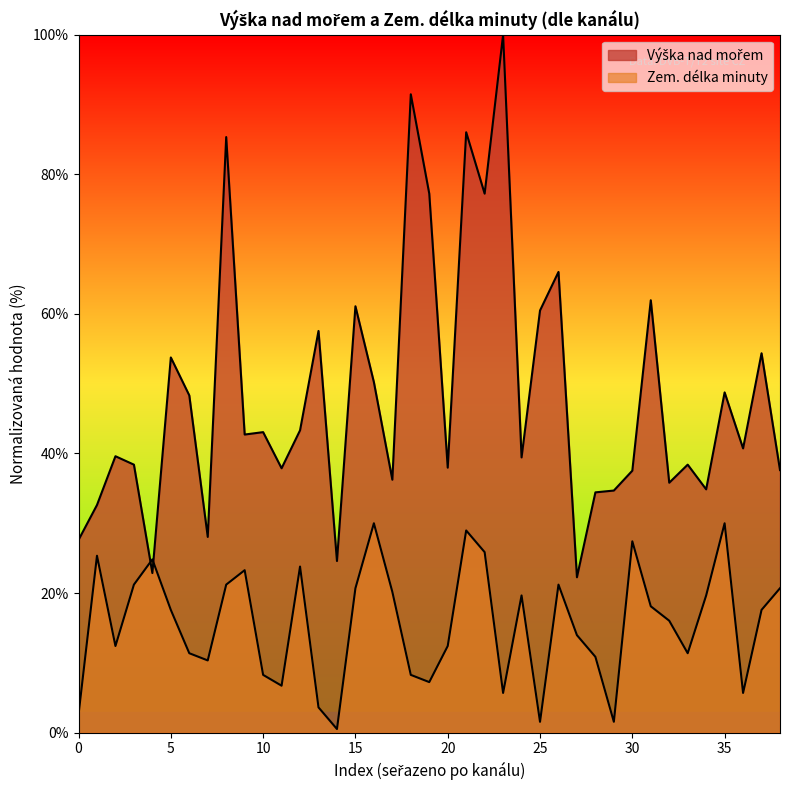

How many lines are shown in the chart?

2